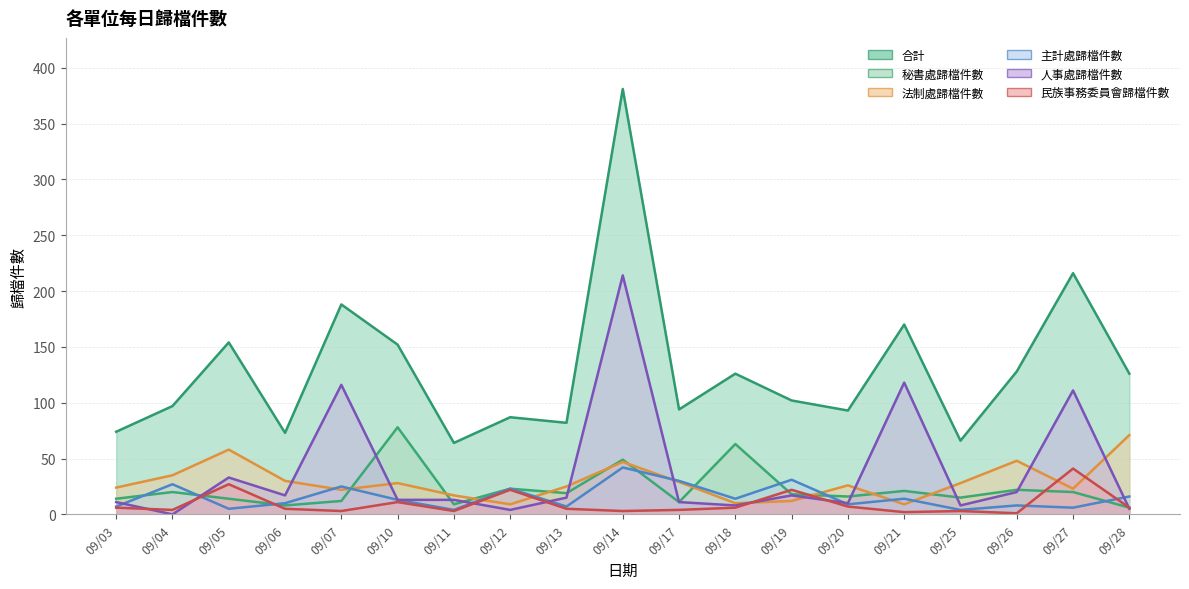

What is the difference between the 民族事務委員會歸檔件數 values at 09/28 and 09/17?

2